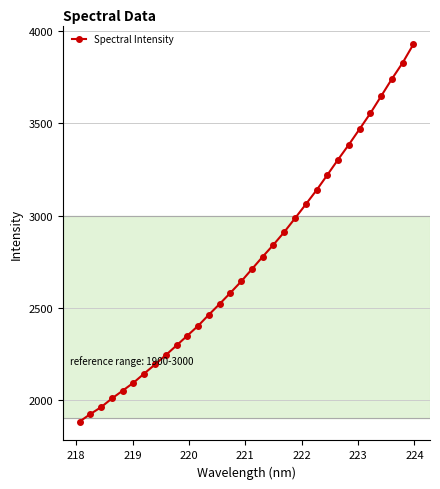

What is the value of the 4th point from the left?

2007.4